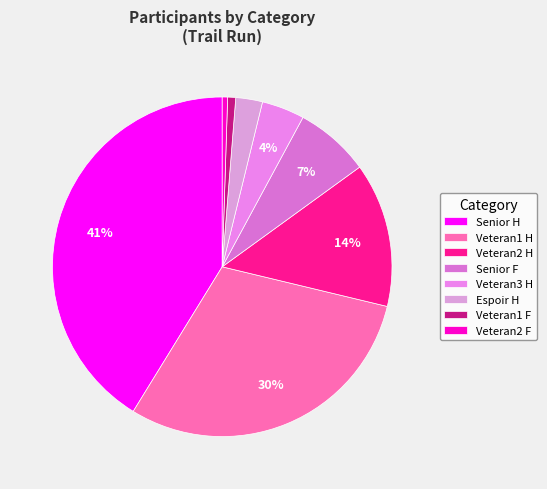

How many slices are in this pie chart?

8